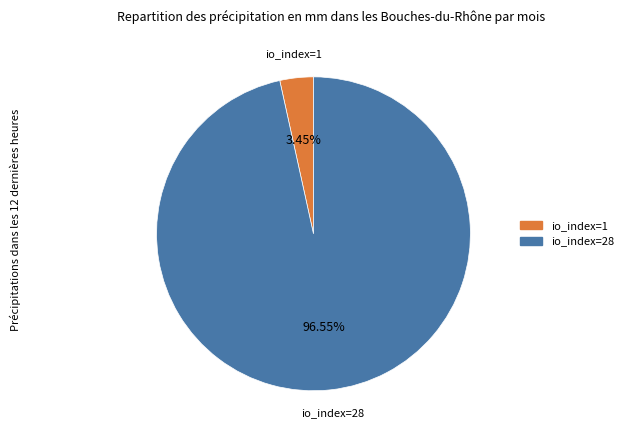

What percentage do io_index=28 and io_index=1 together represent?

100.0%